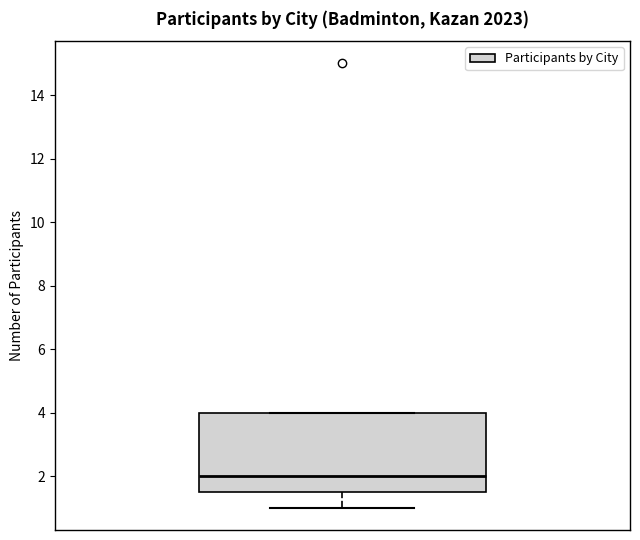

Transcribe this box plot: give where the median line is, the range the box spans, and where the two whiskers end, as read against the y-axis. The values are not printed on the chart, so give them approximately, as read against the axis.

median 2.0, box 1.6 to 4.0, whiskers 1.0 to 4.0